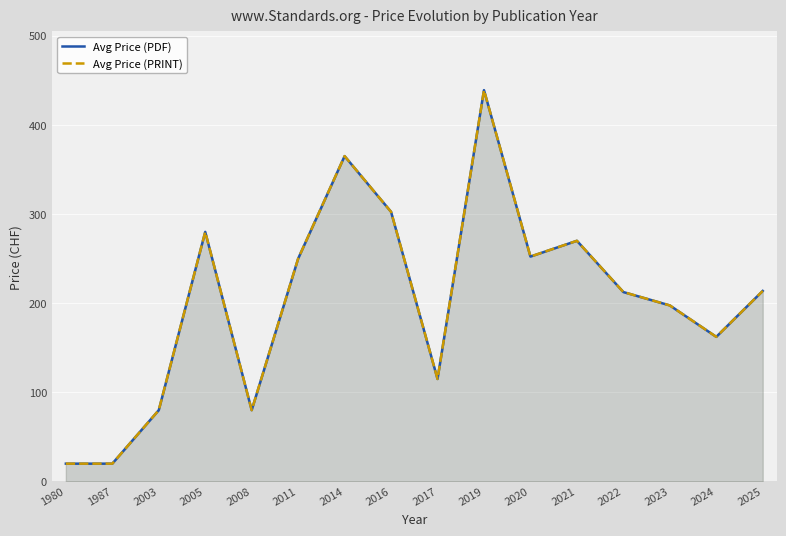

How many interior local peaks does the Avg Price (PDF) series have?

4